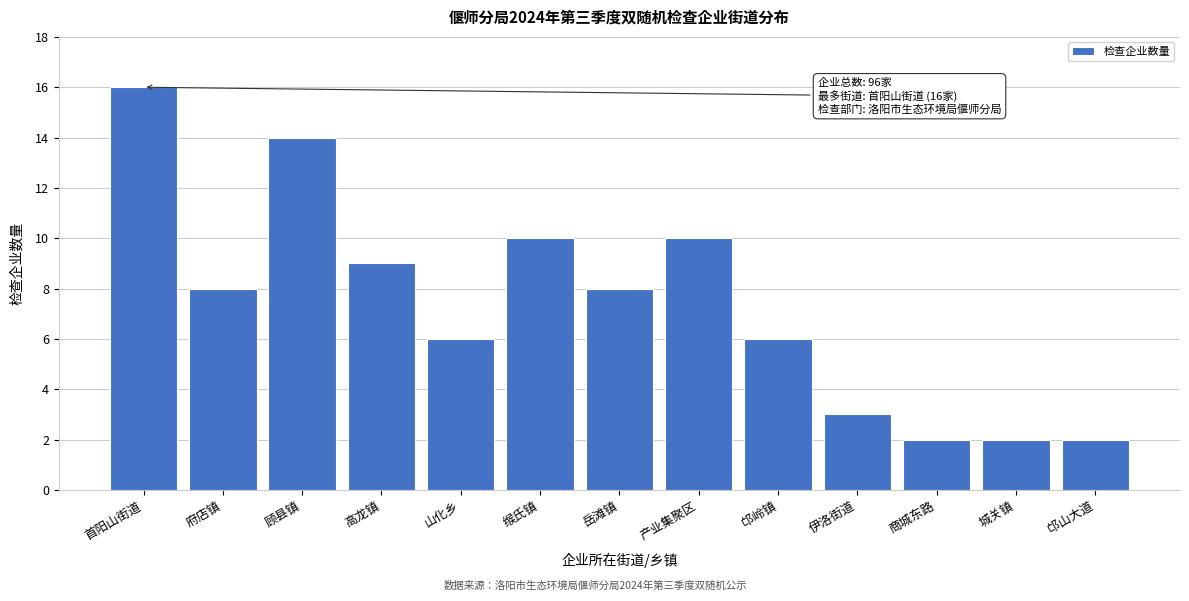

Reading left to right, transcribe all the data shown in this chart.

16	8	14	9	6	10	8	10	6	3	2	2	2